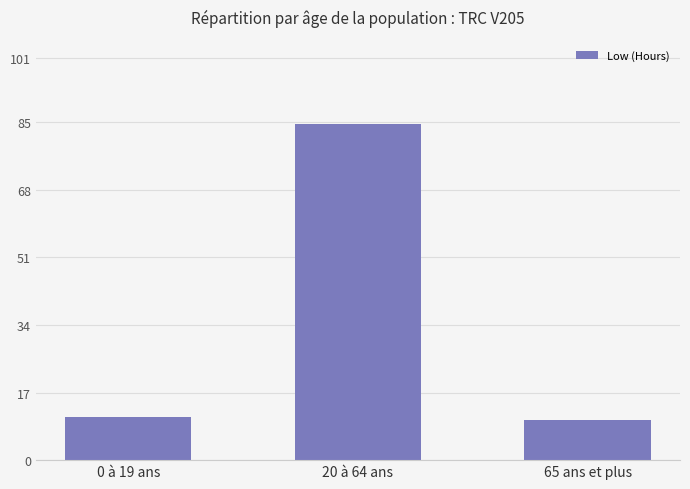

Is it true that the value at 65 ans et plus is 10.2?

True